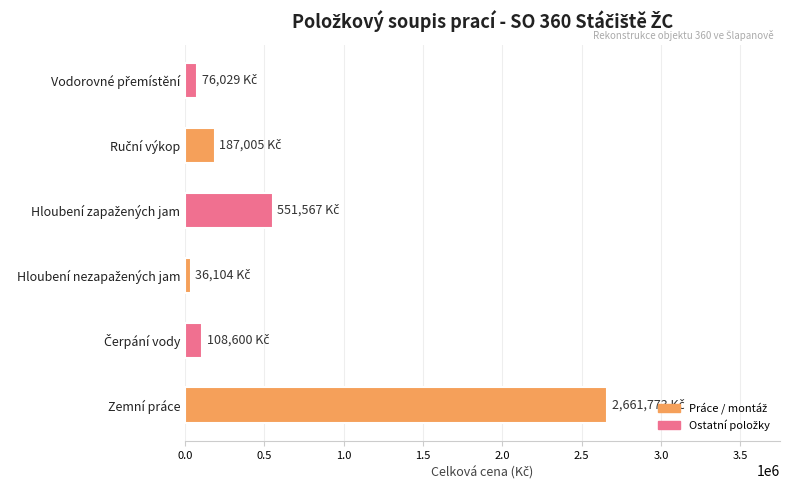

Count the number of categories in the chart.

6